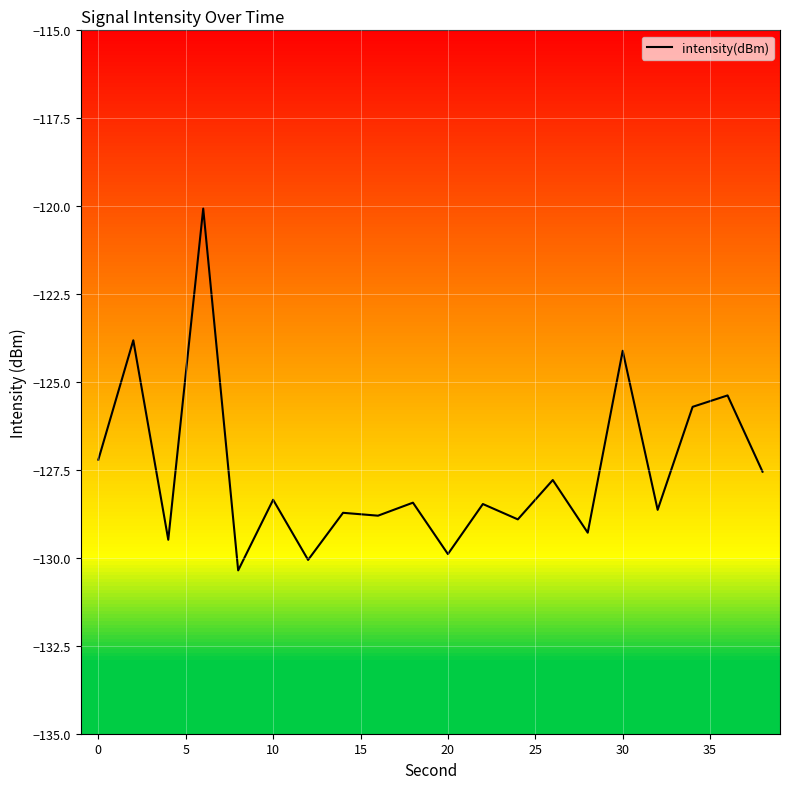

What is the minimum value shown in the chart?

-130.4